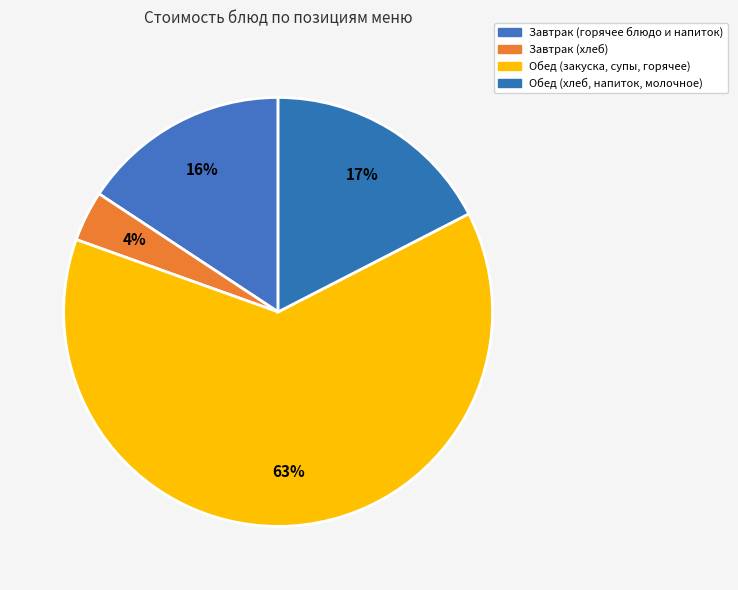

Is there any slice that represents more than half of the pie?

Yes